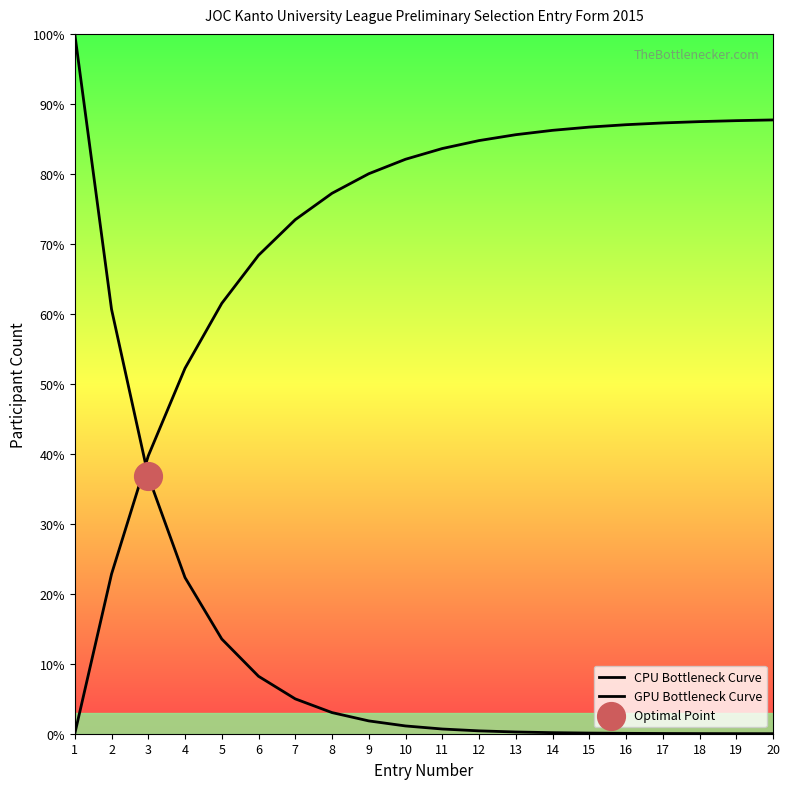

What is the total value across all series at 10?

83.2